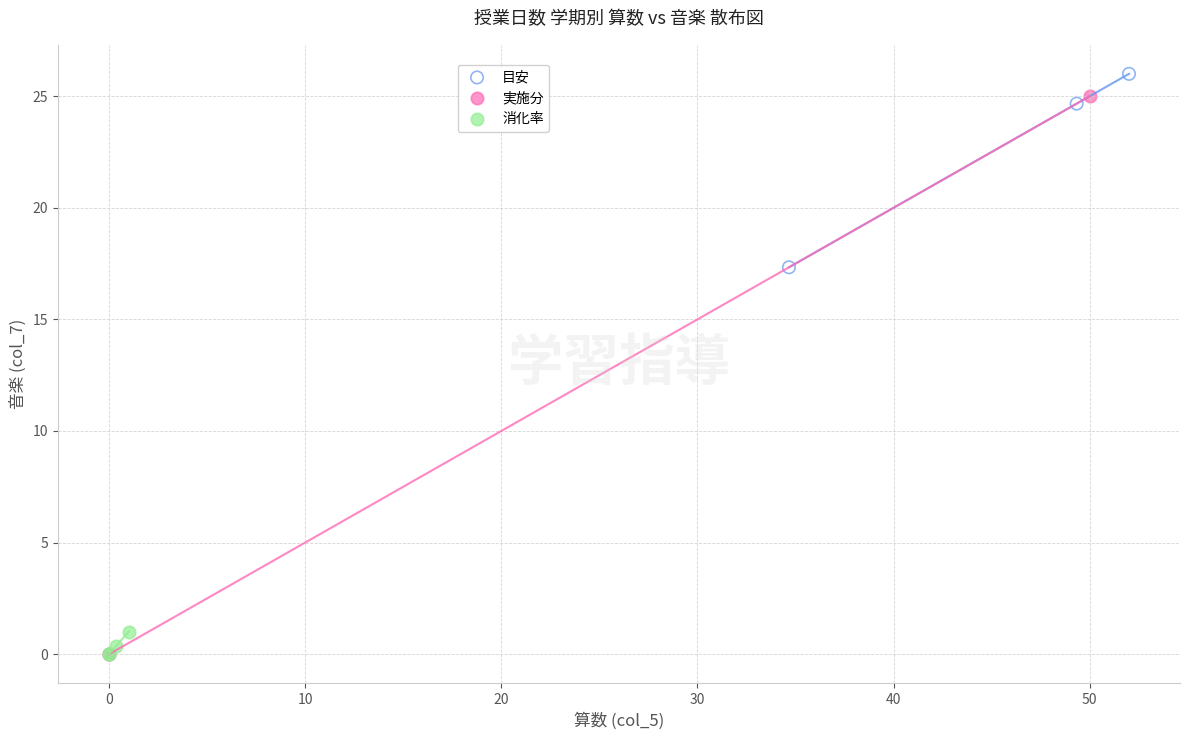

Which series has the largest Y range (max minus min)?

実施分